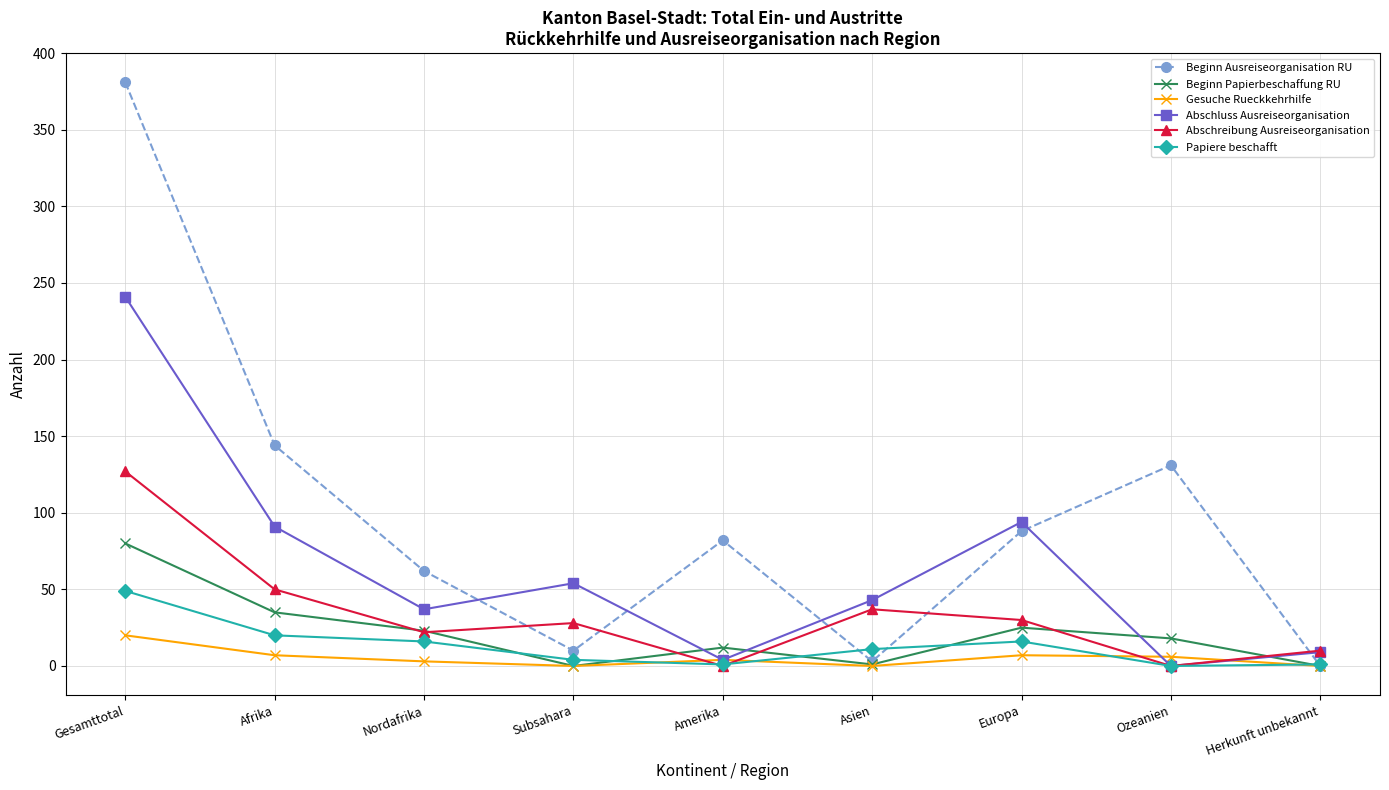

Which series changed the most between Afrika and Herkunft unbekannt?

Beginn Ausreiseorganisation RU